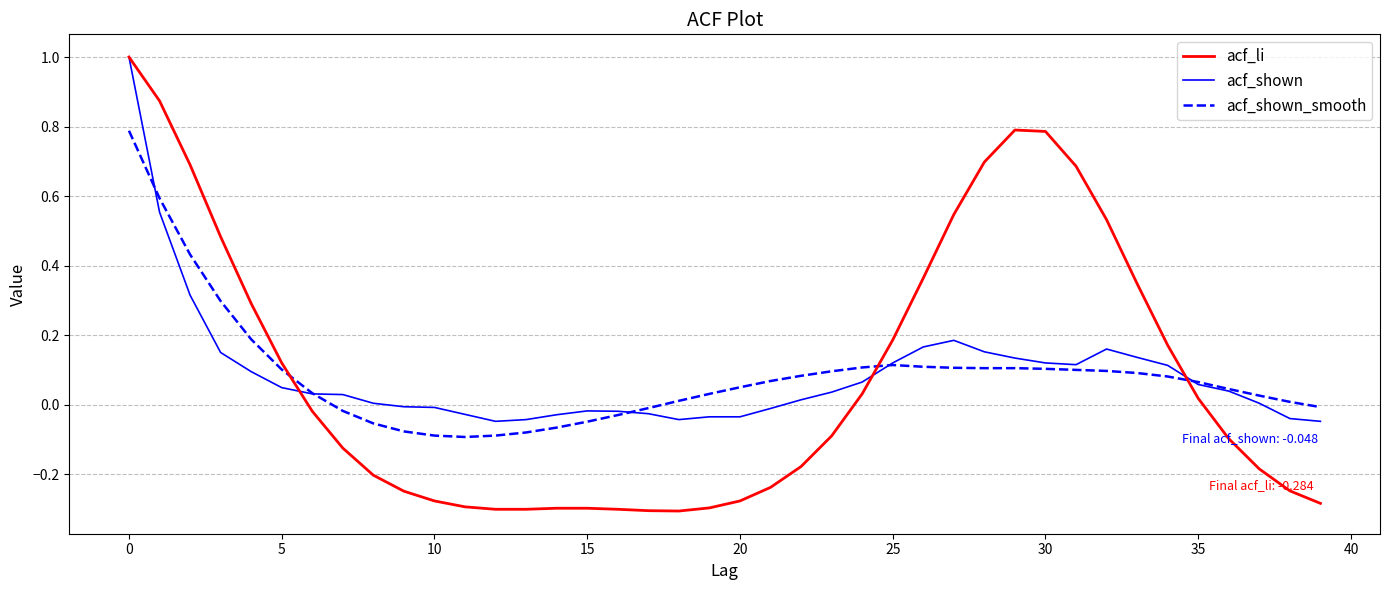

What is the highest value of the acf_shown series?

1.0